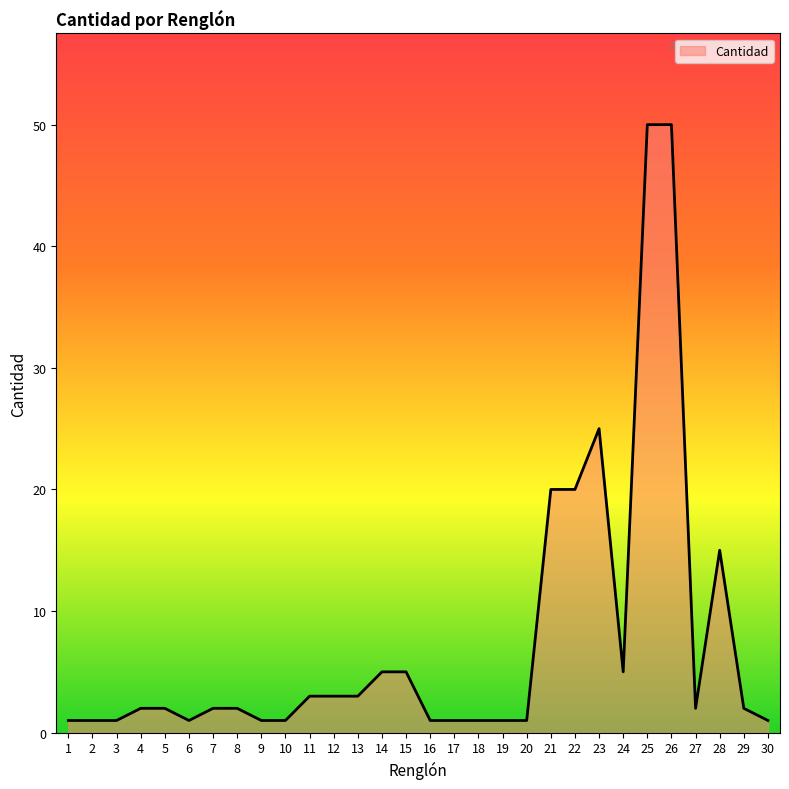

What is the change in value from 9 to 29?

+1